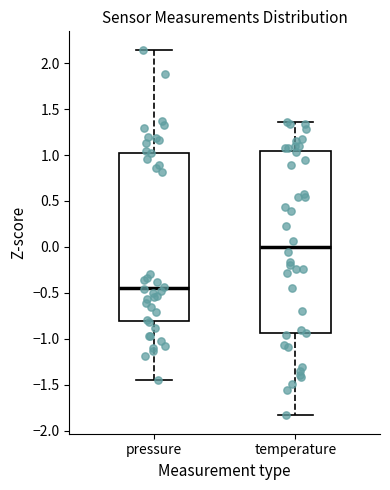

Reading left to right, transcribe this box plot: for each box, give where its median line is, the range the box spans, and where its two whiskers end, as read against the y-axis. The values are not printed on the chart, so give them approximately, as read against the axis.

pressure: median -0.45, box -0.80 to 1.05, whiskers -1.45 to 2.15
temperature: median 0.00, box -0.95 to 1.05, whiskers -1.85 to 1.35